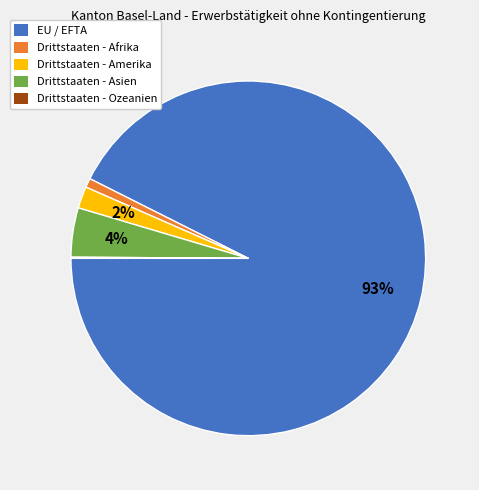

Is it true that Drittstaaten - Asien is 4% of the pie?

True